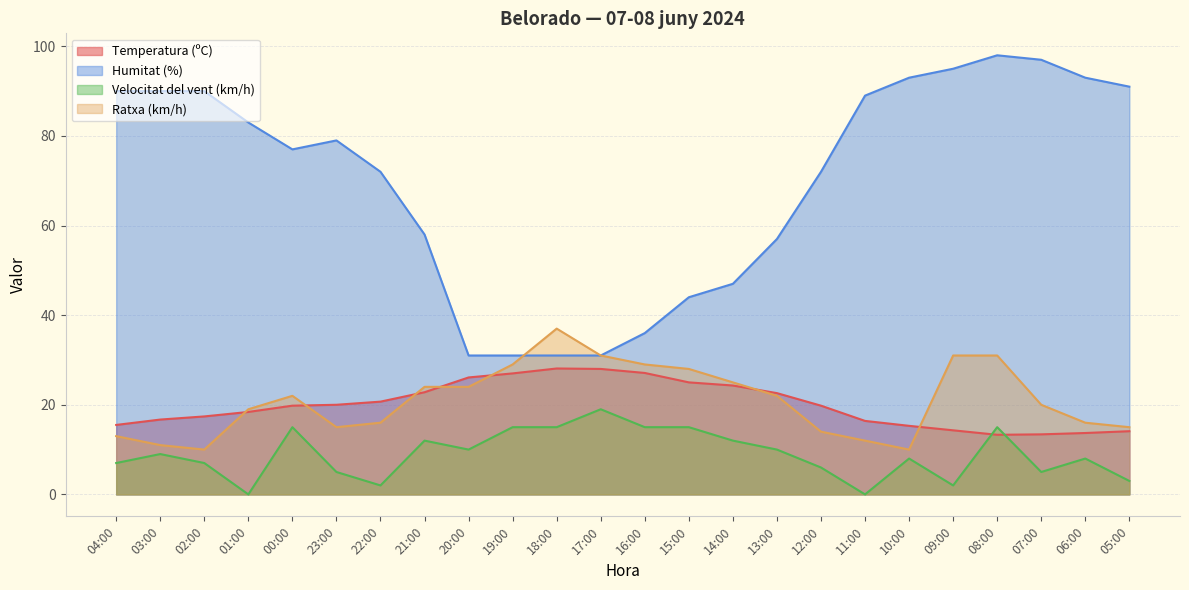

At which category is the sum across all series the highest?

08:00